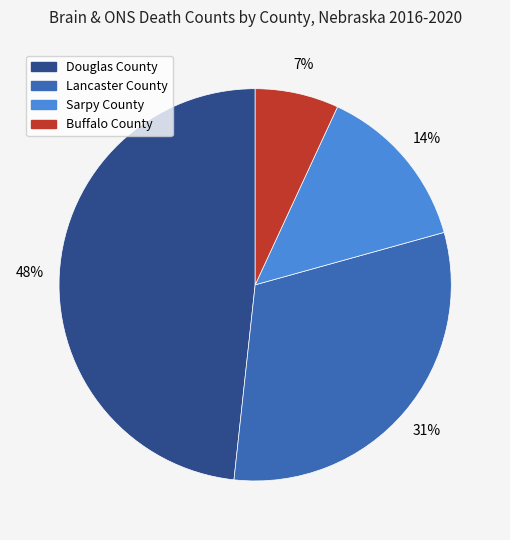

To the nearest percent, what portion does Lancaster County represent?

31%